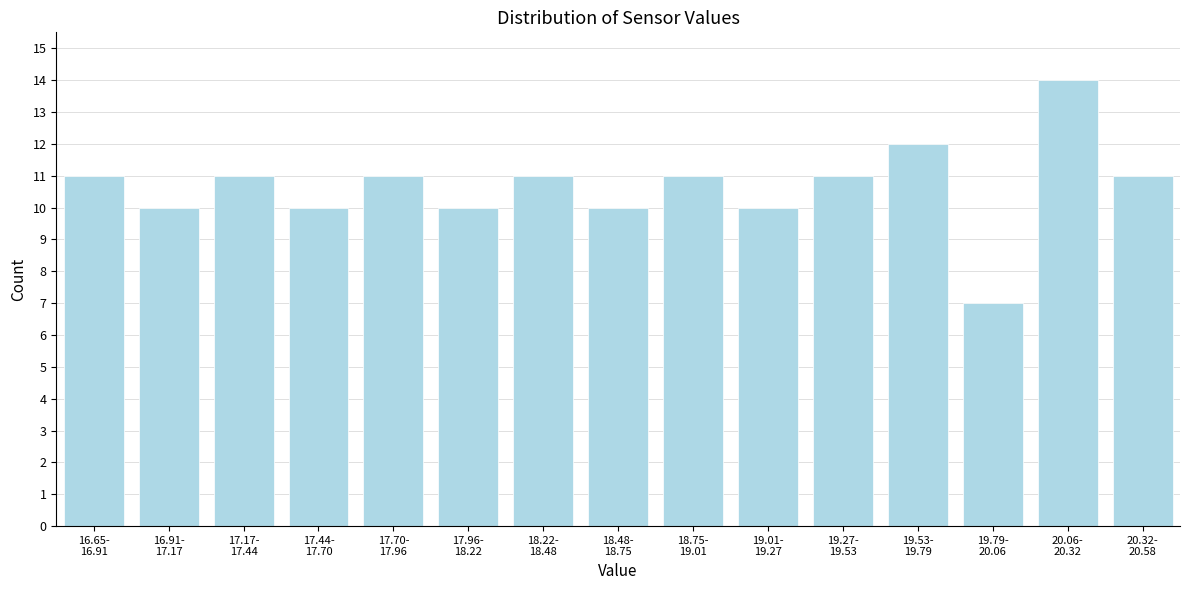

Reading left to right, extract all data points from this chart.

11	10	11	10	11	10	11	10	11	10	11	12	7	14	11